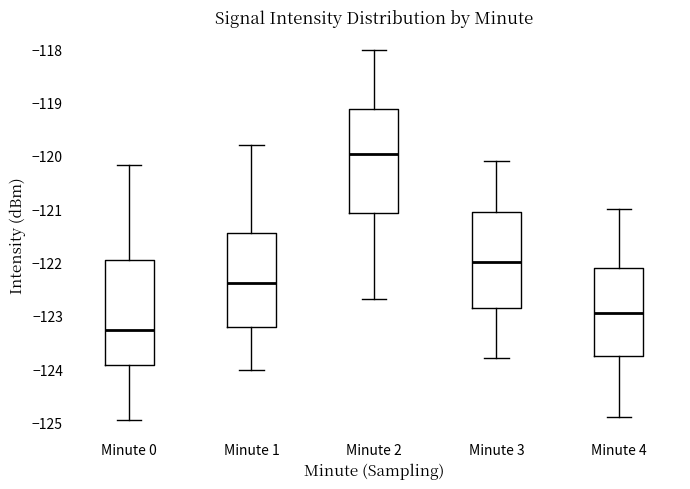

Where does the upper whisker of the box for Minute 1 end on the y-axis? The values are not printed on the chart, so give them approximately, as read against the axis.

-119.8